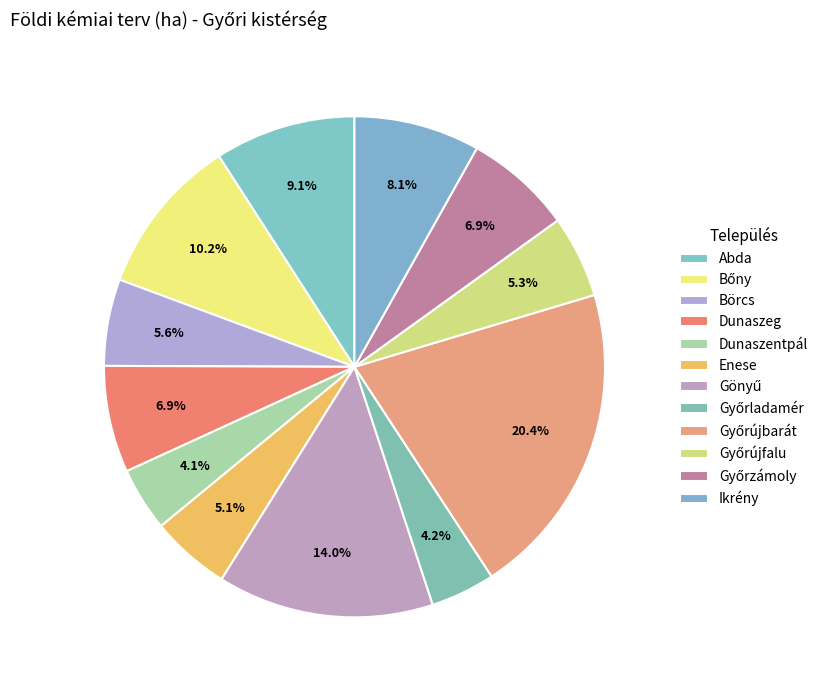

Does any single category account for the majority?

No